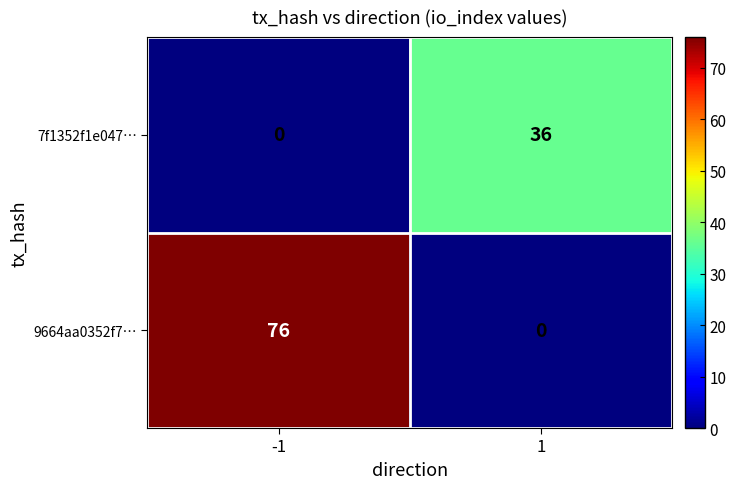

Rank the series by their maximum value, from highest to lowest.

9664aa0352f7…, 7f1352f1e047…